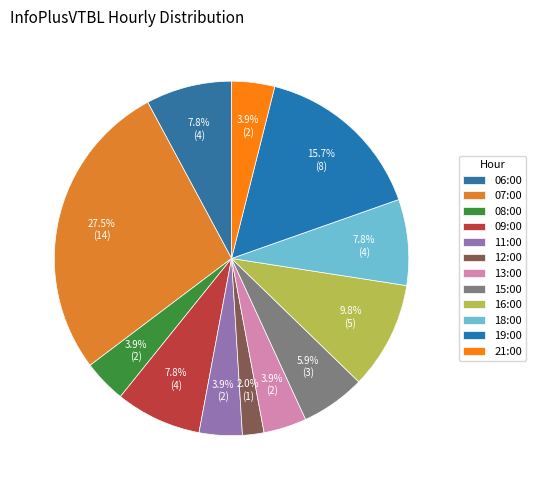

How many slices are in this pie chart?

12